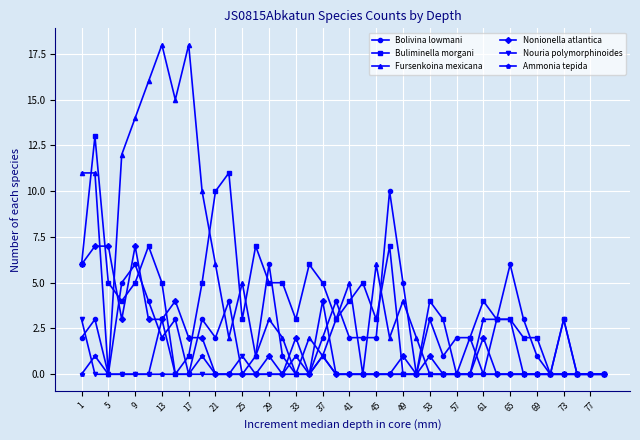

List the series in order of their peak value, highest first.

Fursenkoina mexicana, Buliminella morgani, Bolivina lowmani, Nonionella atlantica, Nouria polymorphinoides, Ammonia tepida